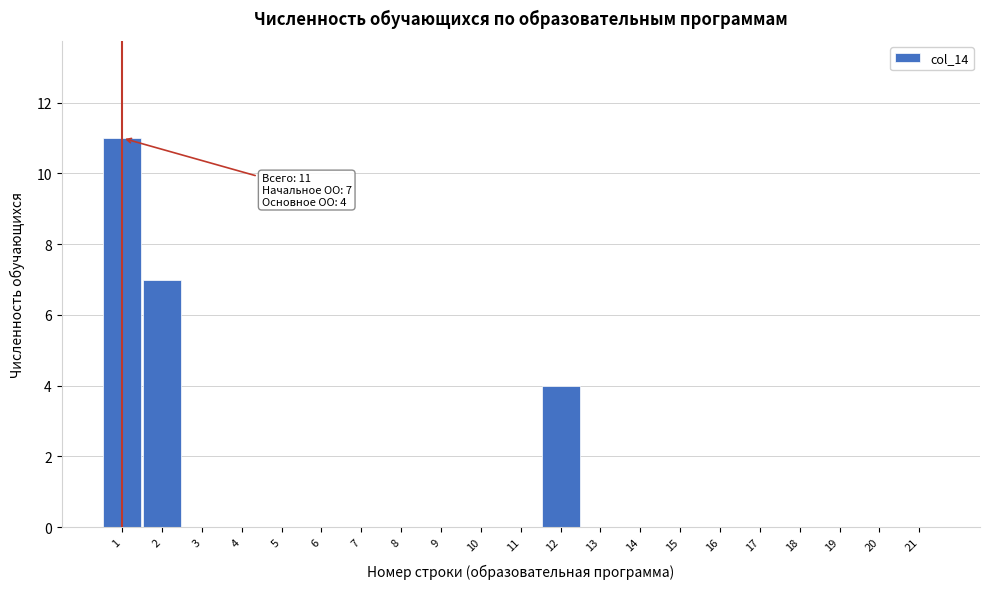

Reading left to right, what are all the values shown in this chart?

1=11	2=7	3=0	4=0	5=0	6=0	7=0	8=0	9=0	10=0	11=0	12=4	13=0	14=0	15=0	16=0	17=0	18=0	19=0	20=0	21=0